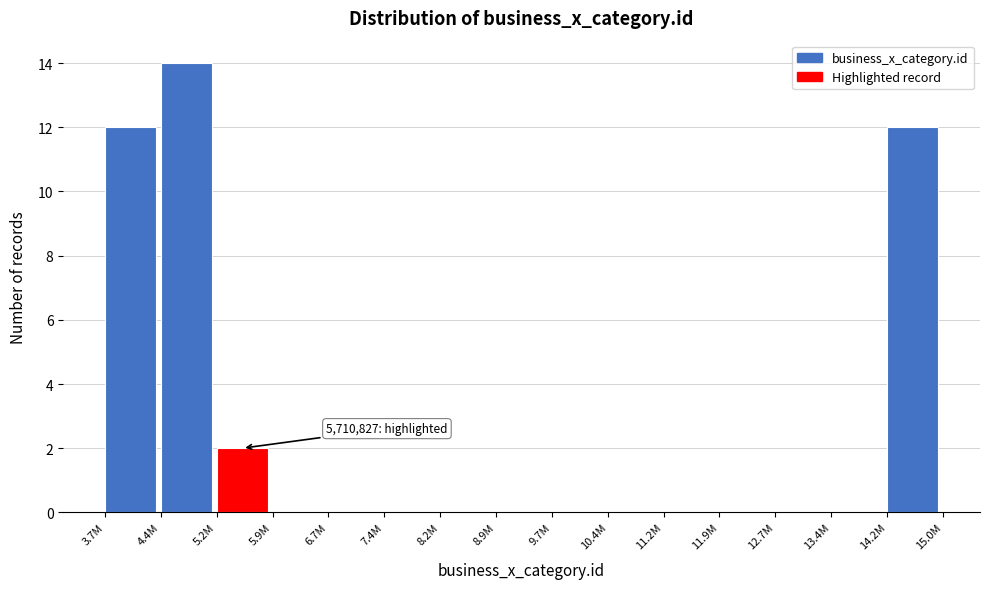

Reading left to right, what are all the values shown in this chart?

3.7M=12	4.4M=14	5.2M=2	5.9M=0	6.7M=0	7.4M=0	8.2M=0	8.9M=0	9.7M=0	10.4M=0	11.2M=0	11.9M=0	12.7M=0	13.4M=0	14.2M=12